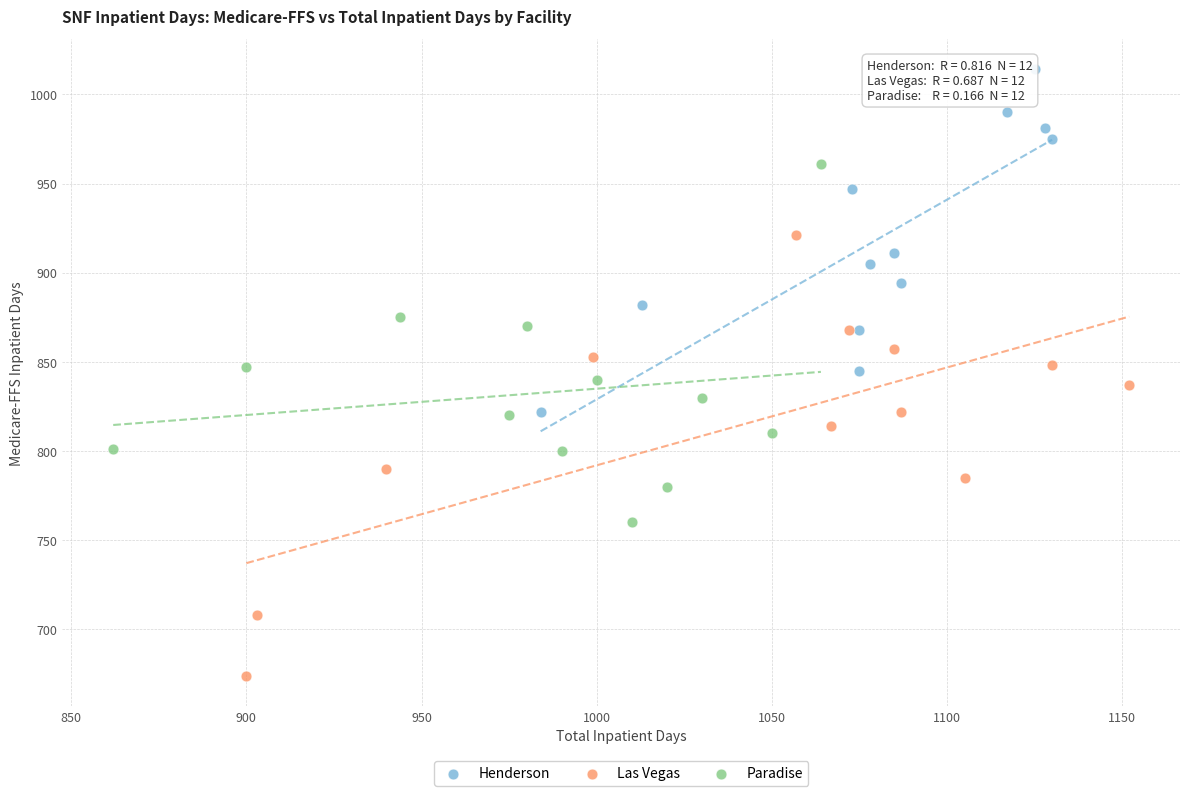

Which series reaches the minimum Y coordinate?

Las Vegas